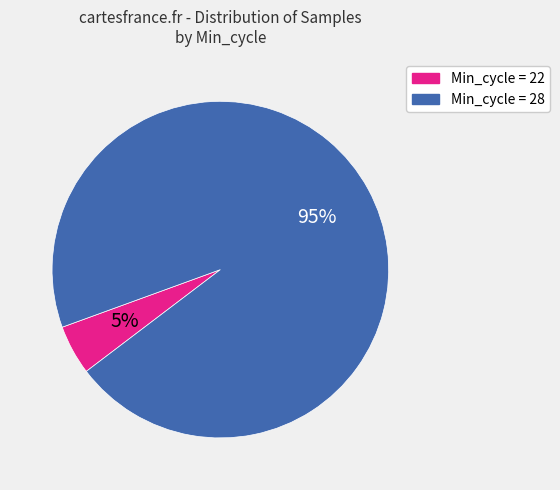

To the nearest percent, what is the difference between the largest and smallest slice percentages?

90%